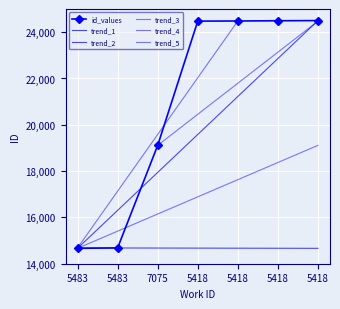

What is the difference between the values at 5418 and 5418?

5